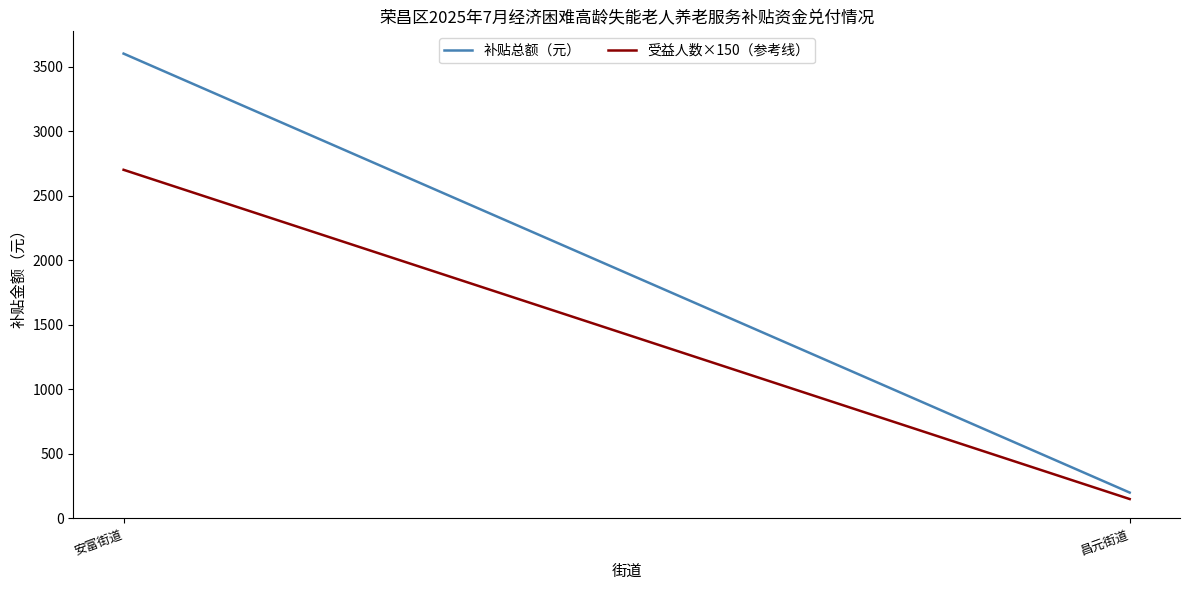

What is the value of the 受益人数×150（参考线） point at the 1st from the left?

2700